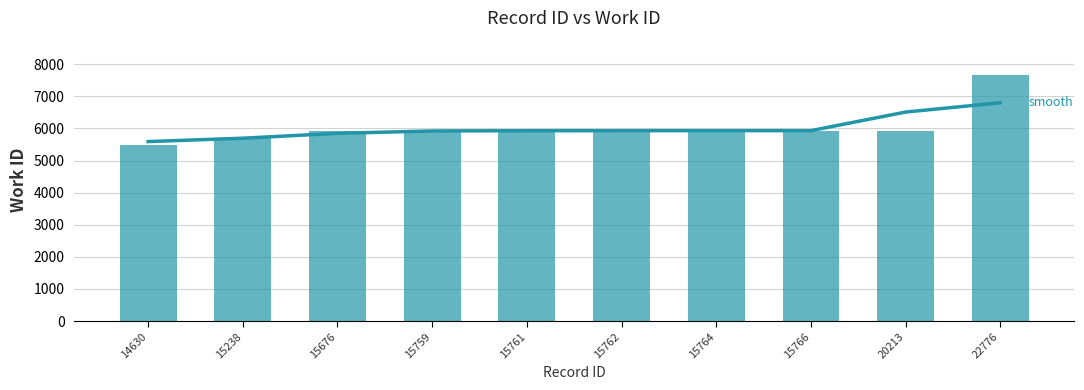

How many data points in work_id (smoothed) are less than 5932?

5